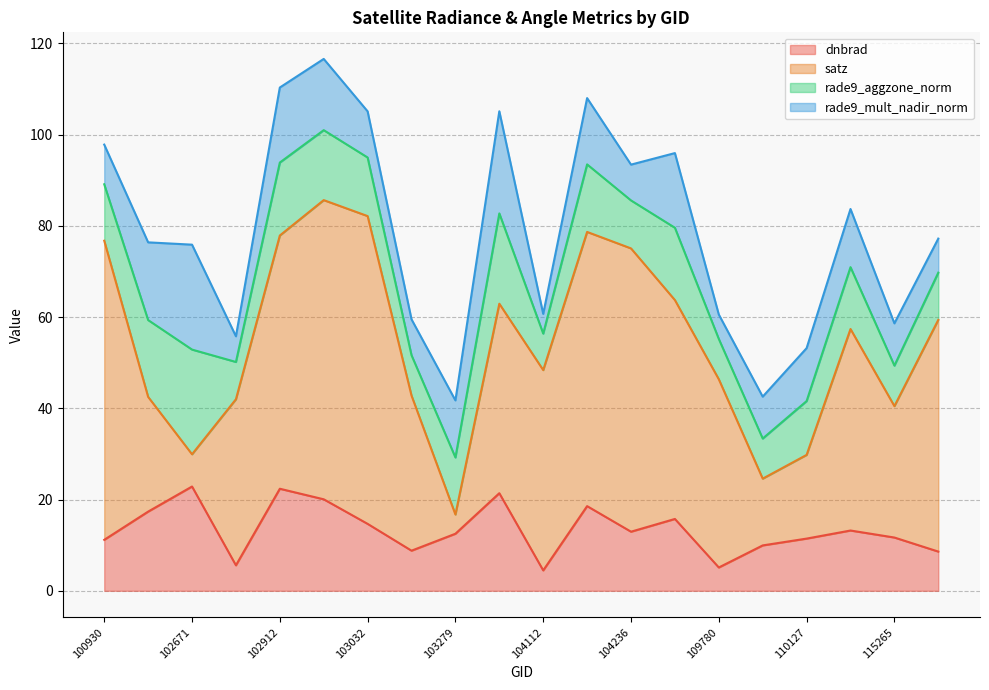

What is the difference between the highest and lowest values at 110299?

31.4